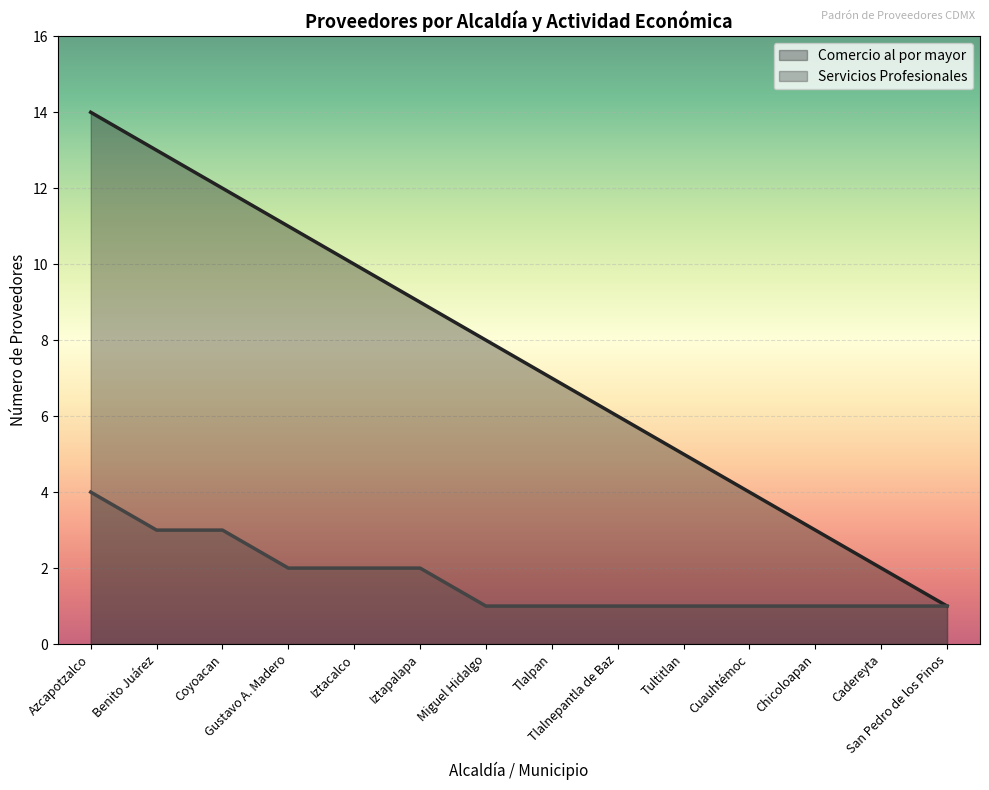

Is it true that Servicios Profesionales equals 2 at Tlalpan?

False